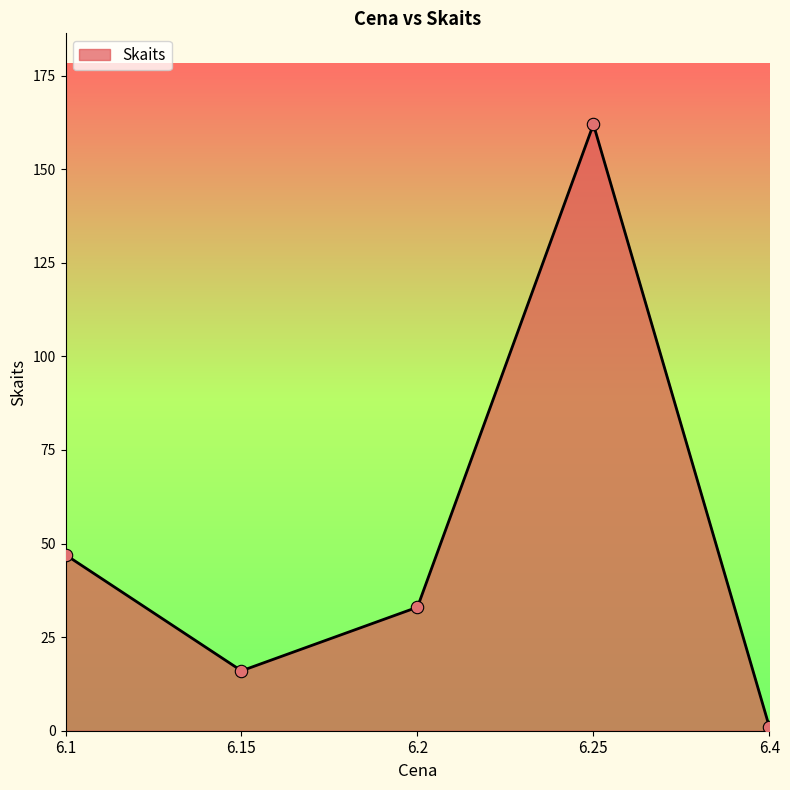

Which has a higher value, 6.25 or 6.2?

6.25